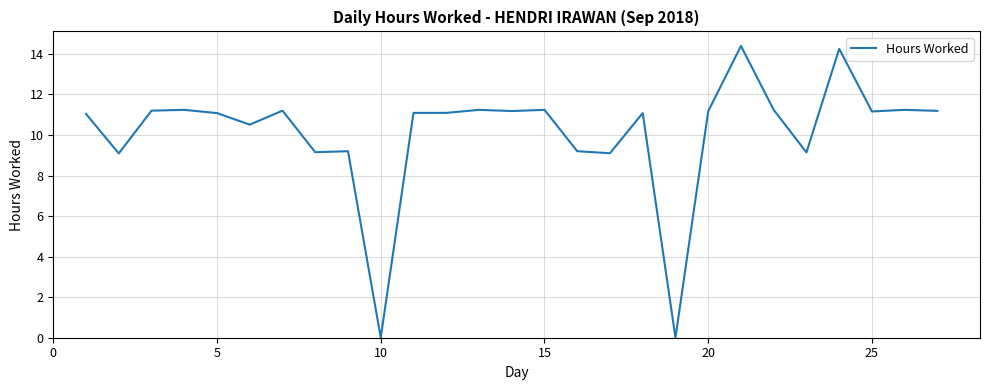

What is the maximum value shown in the chart?

14.4